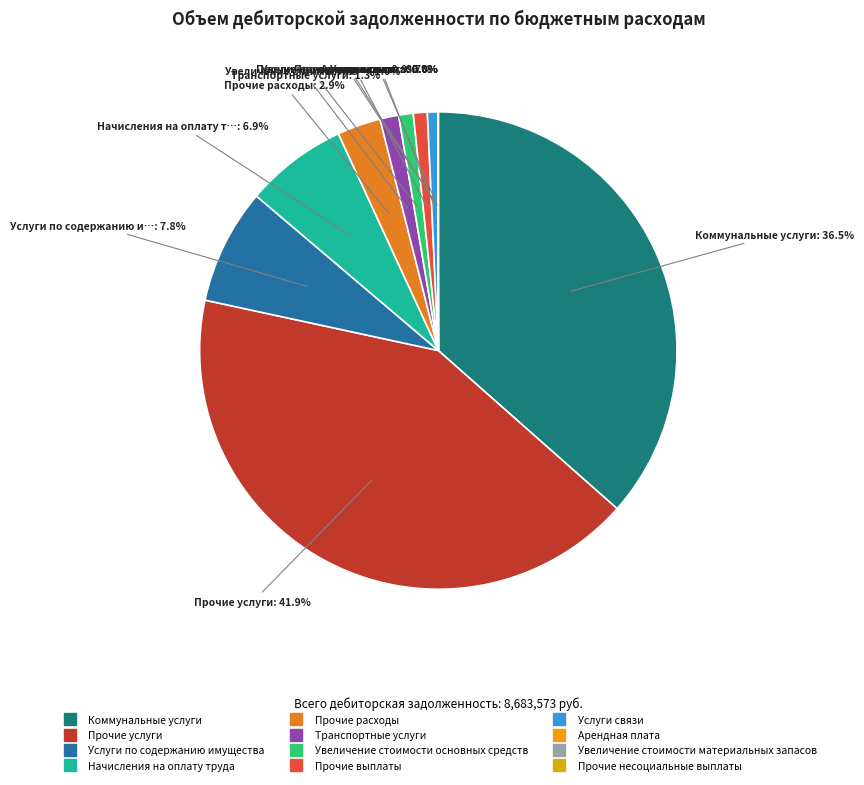

To the nearest percent, what is the difference between the largest and smallest slice percentages?

42%